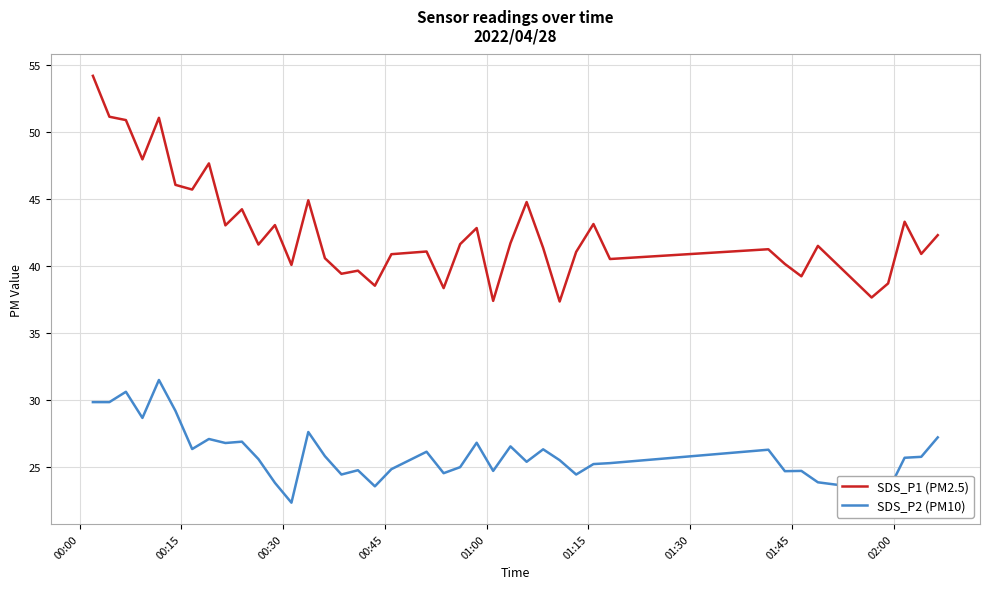

How many lines are shown in the chart?

2